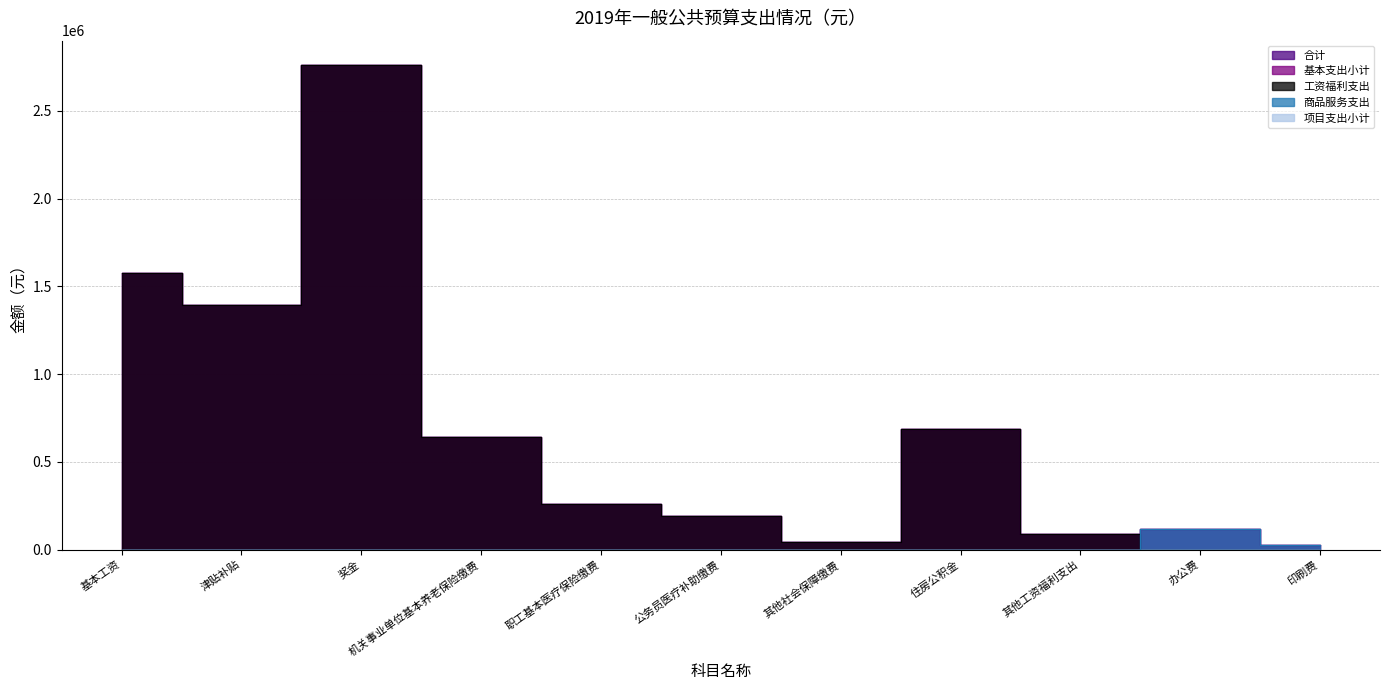

How many data points in 基本支出小计 are less than 257091?

5